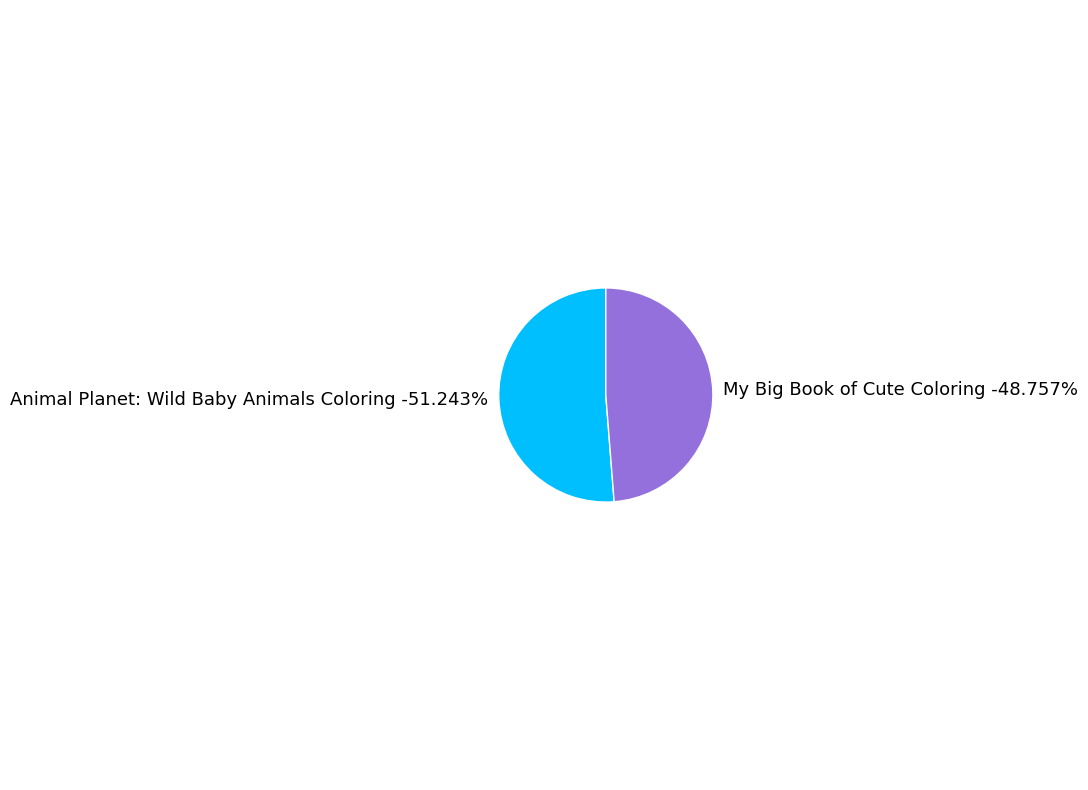

Which slice is the smallest?

My Big Book of Cute Coloring